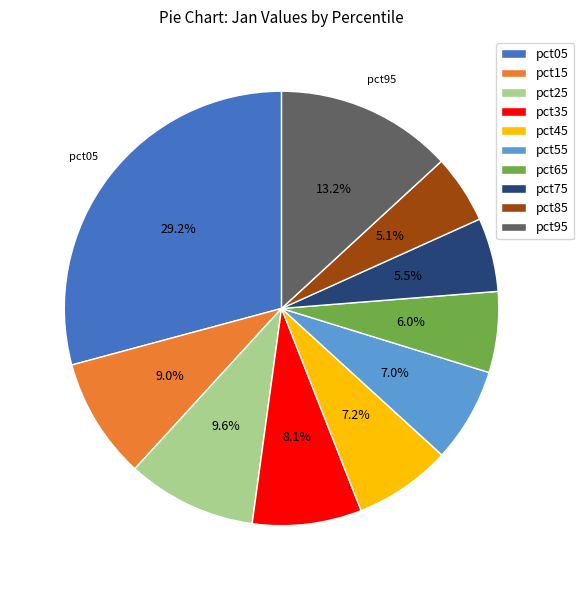

Does pct35 represent more than half of the total?

No